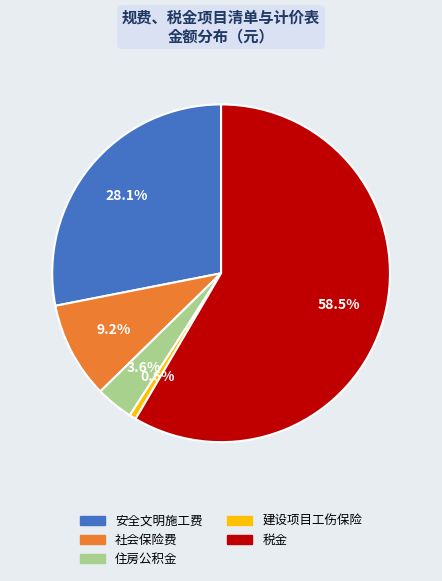

Which slice is the largest?

税金